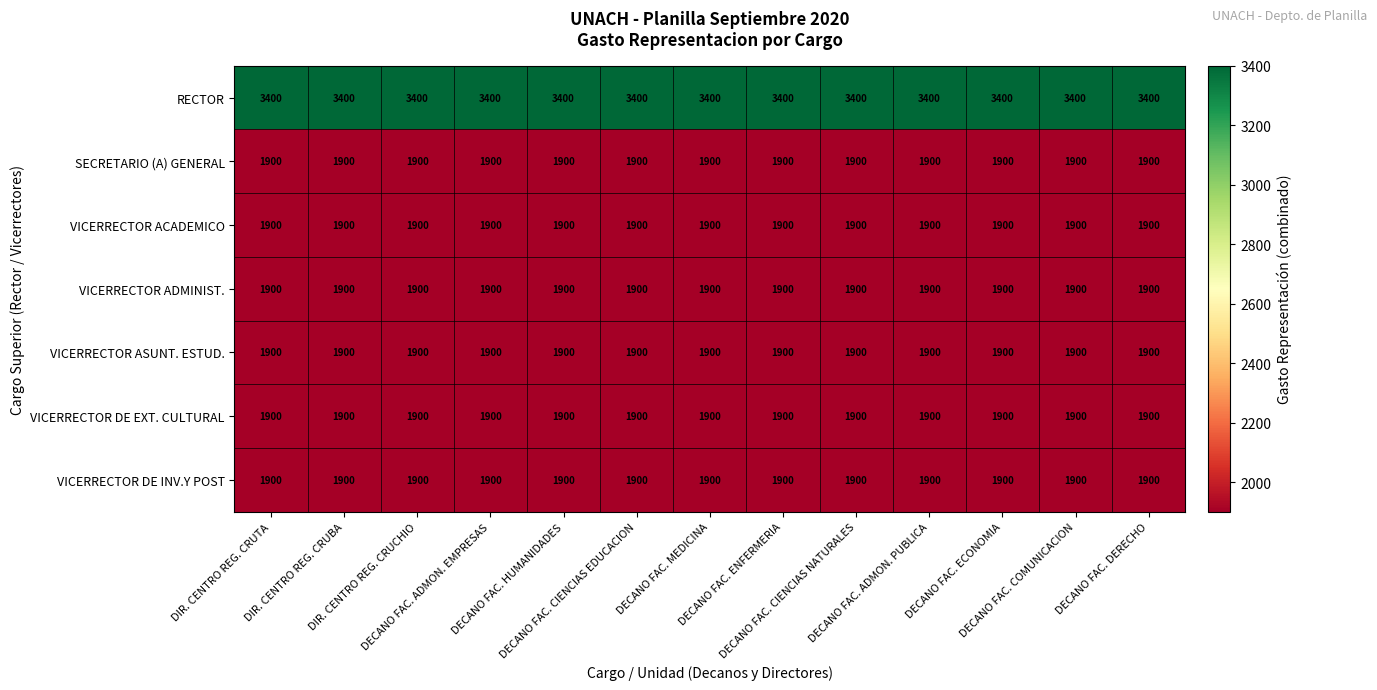

What is the highest value of the VICERRECTOR DE INV.Y POST series?

1900